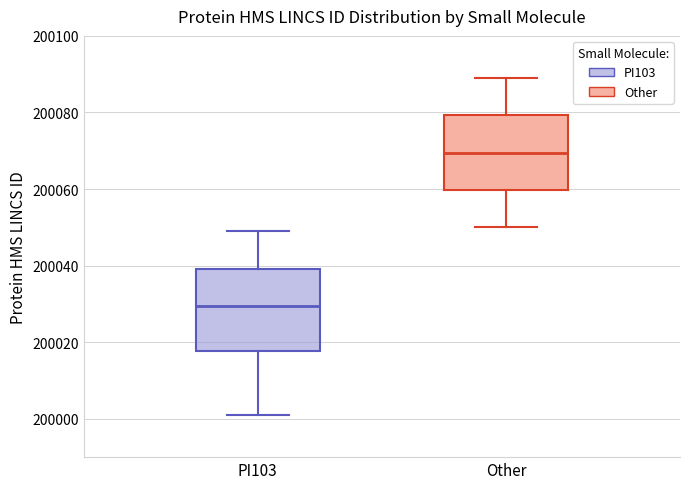

Reading left to right, read every box against the y-axis: the position of its median line, the range the box covers, and the ends of its whiskers. The values are not printed on the chart, so give them approximately, as read against the axis.

PI103: median 200030, box 200018 to 200040, whiskers 200002 to 200050
Other: median 200070, box 200060 to 200080, whiskers 200050 to 200090